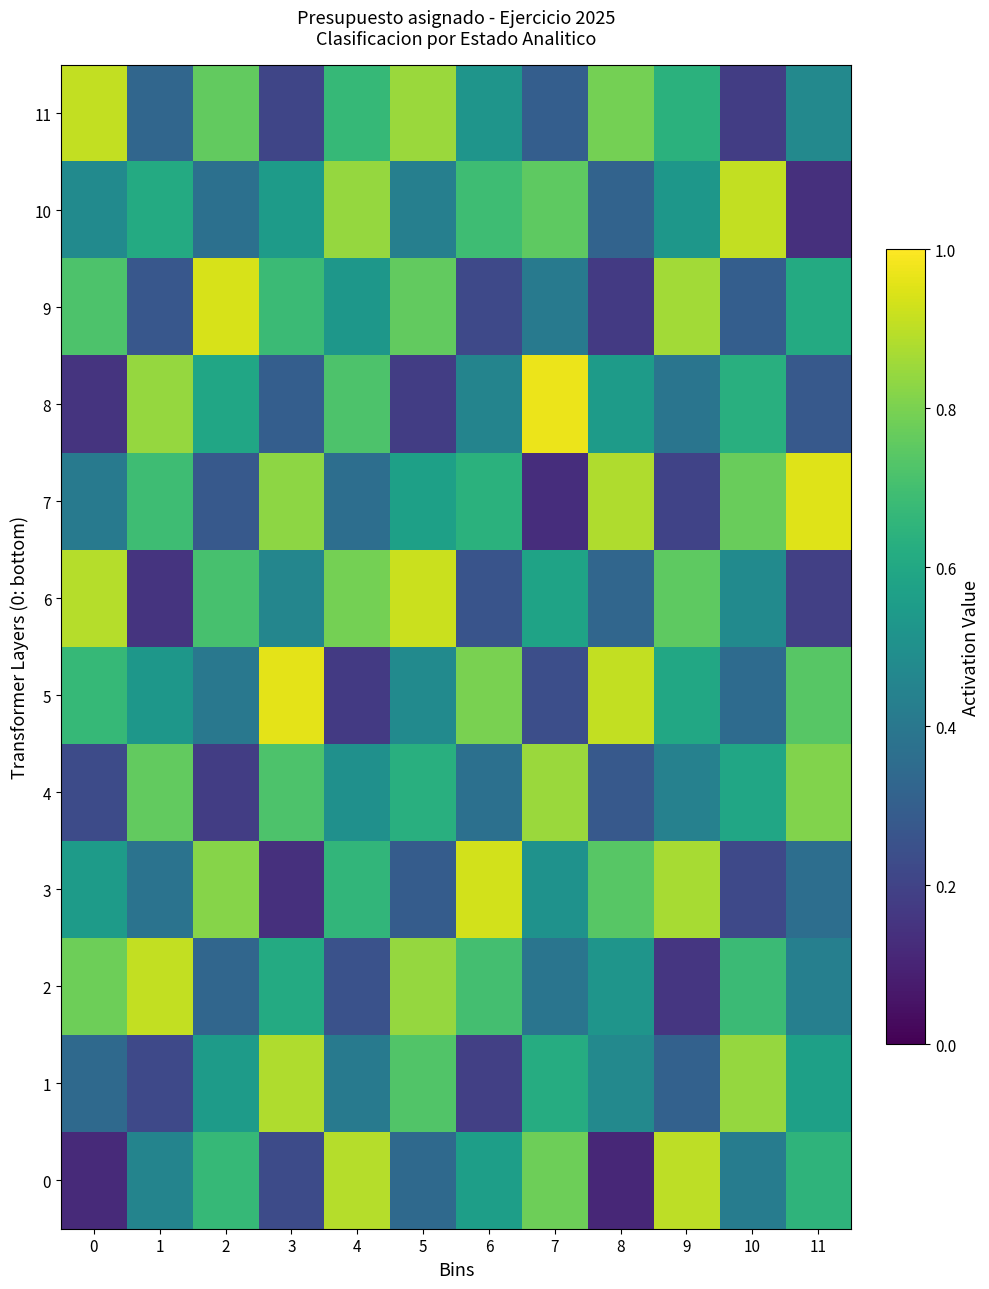

What is the maximum value shown in the chart?

1.0